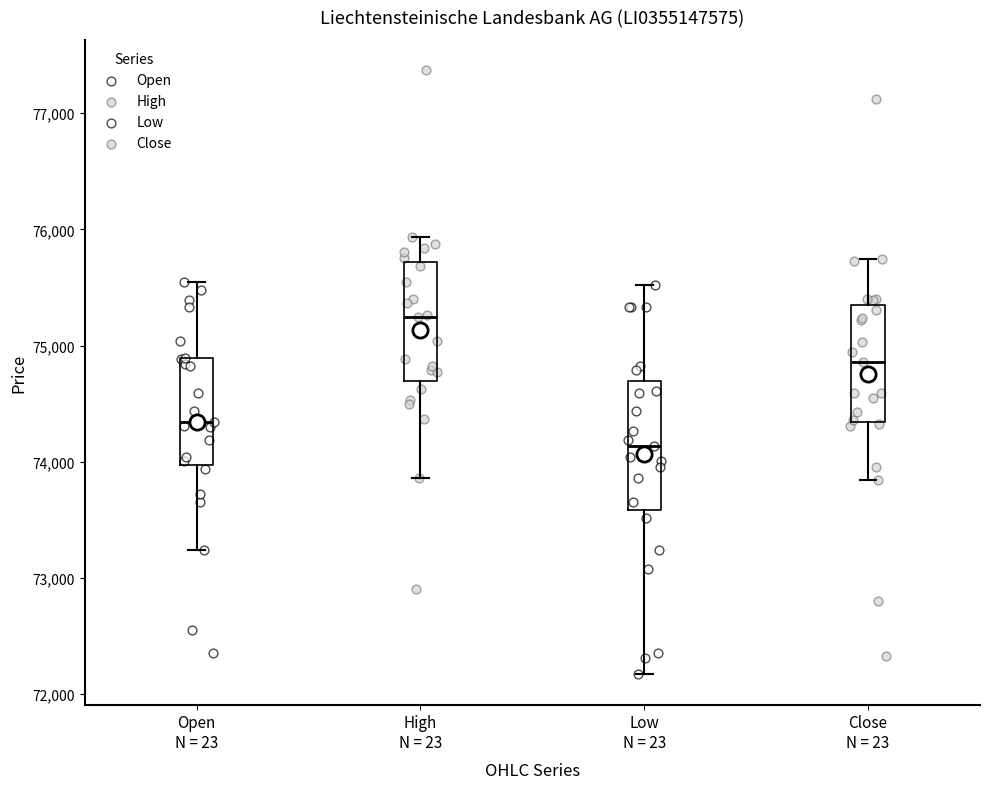

Reading left to right, read every box against the y-axis: the position of its median line, the range the box covers, and the ends of its whiskers. The values are not printed on the chart, so give them approximately, as read against the axis.

Open N = 23: median 74300, box 74000 to 74900, whiskers 73200 to 75500
High N = 23: median 75200, box 74700 to 75700, whiskers 73900 to 75900
Low N = 23: median 74100, box 73600 to 74700, whiskers 72200 to 75500
Close N = 23: median 74900, box 74300 to 75400, whiskers 73800 to 75700